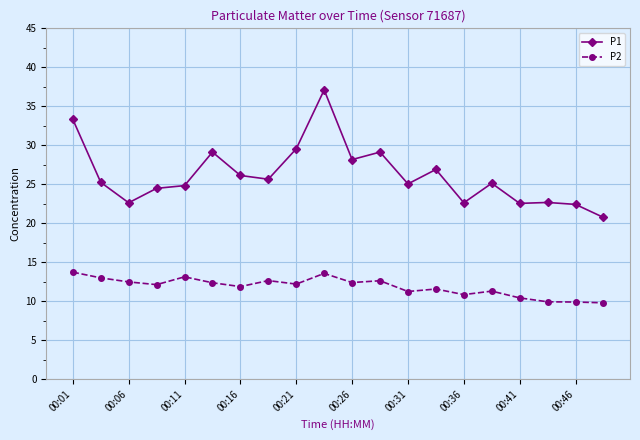

Which series has the largest total across all categories?

P1